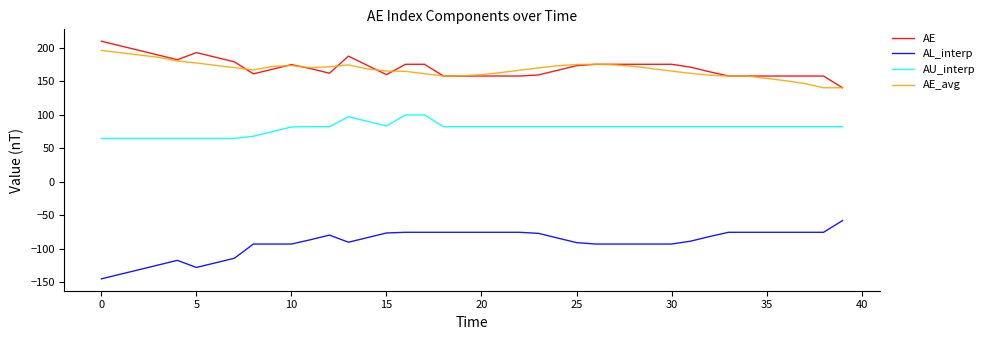

What is the highest value of the AE_avg series?

196.1